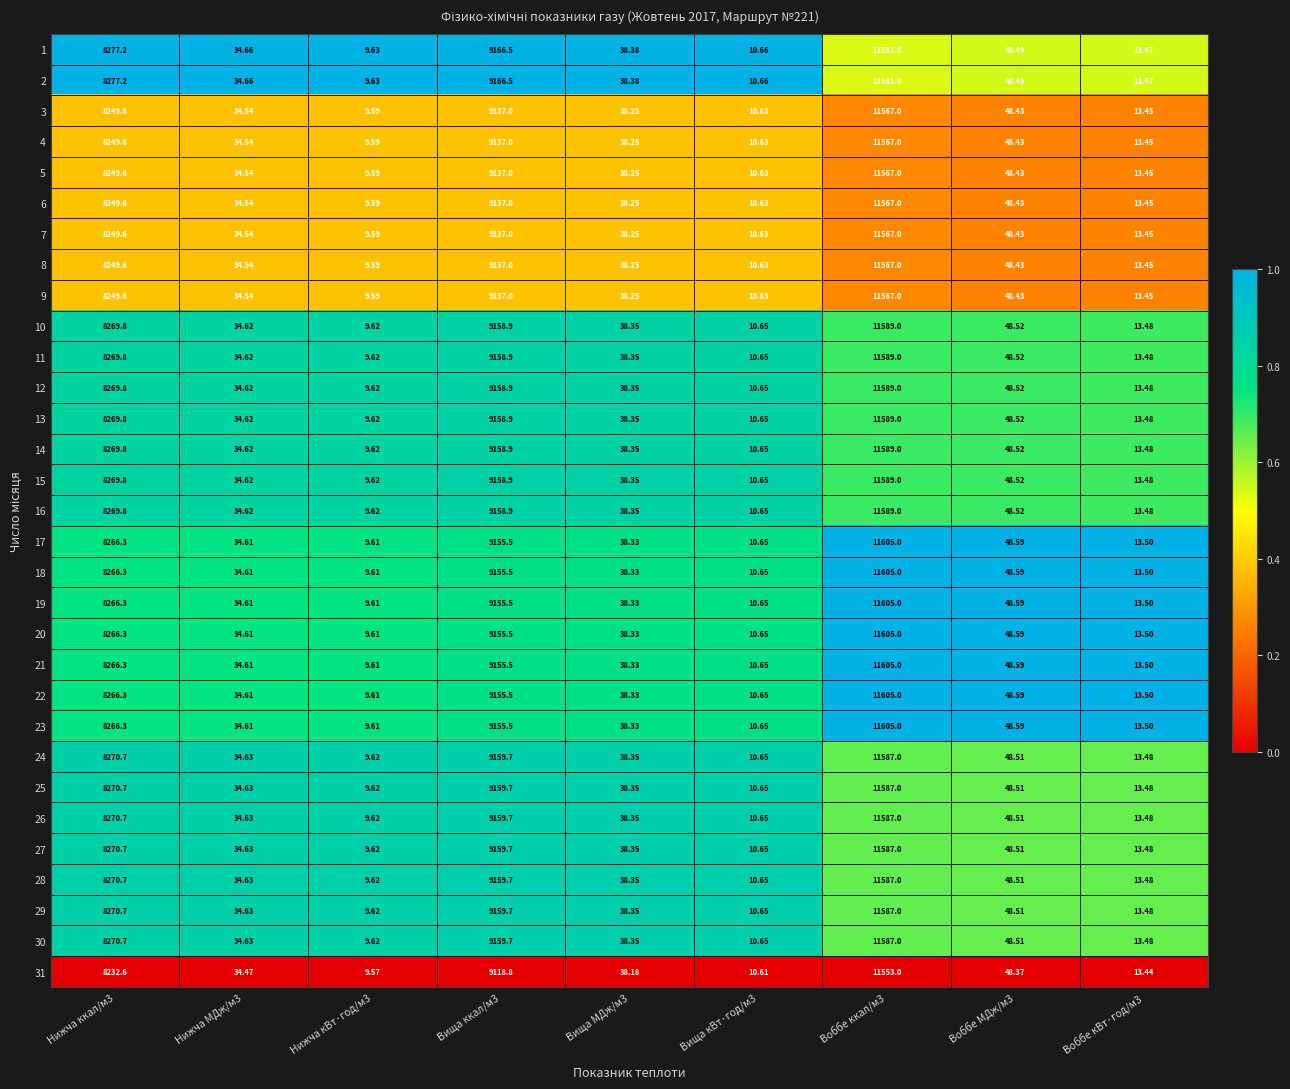

How many data points in 21 are above 38?

5